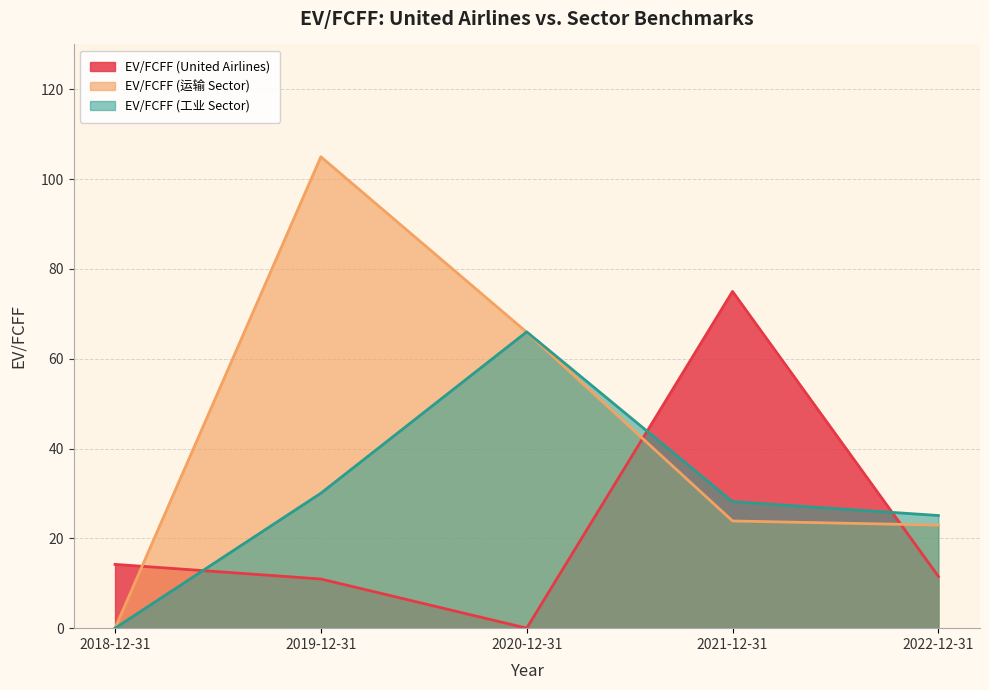

What is the highest value of the EV/FCFF (工业 Sector) series?

66.0